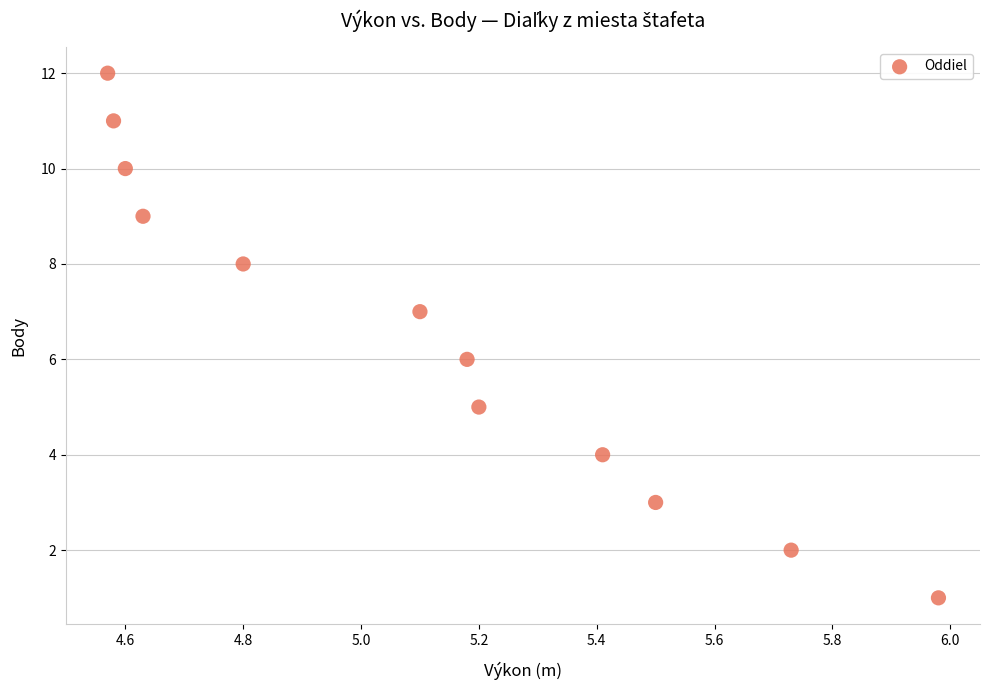

What is the range of Y values (max minus min)?

11